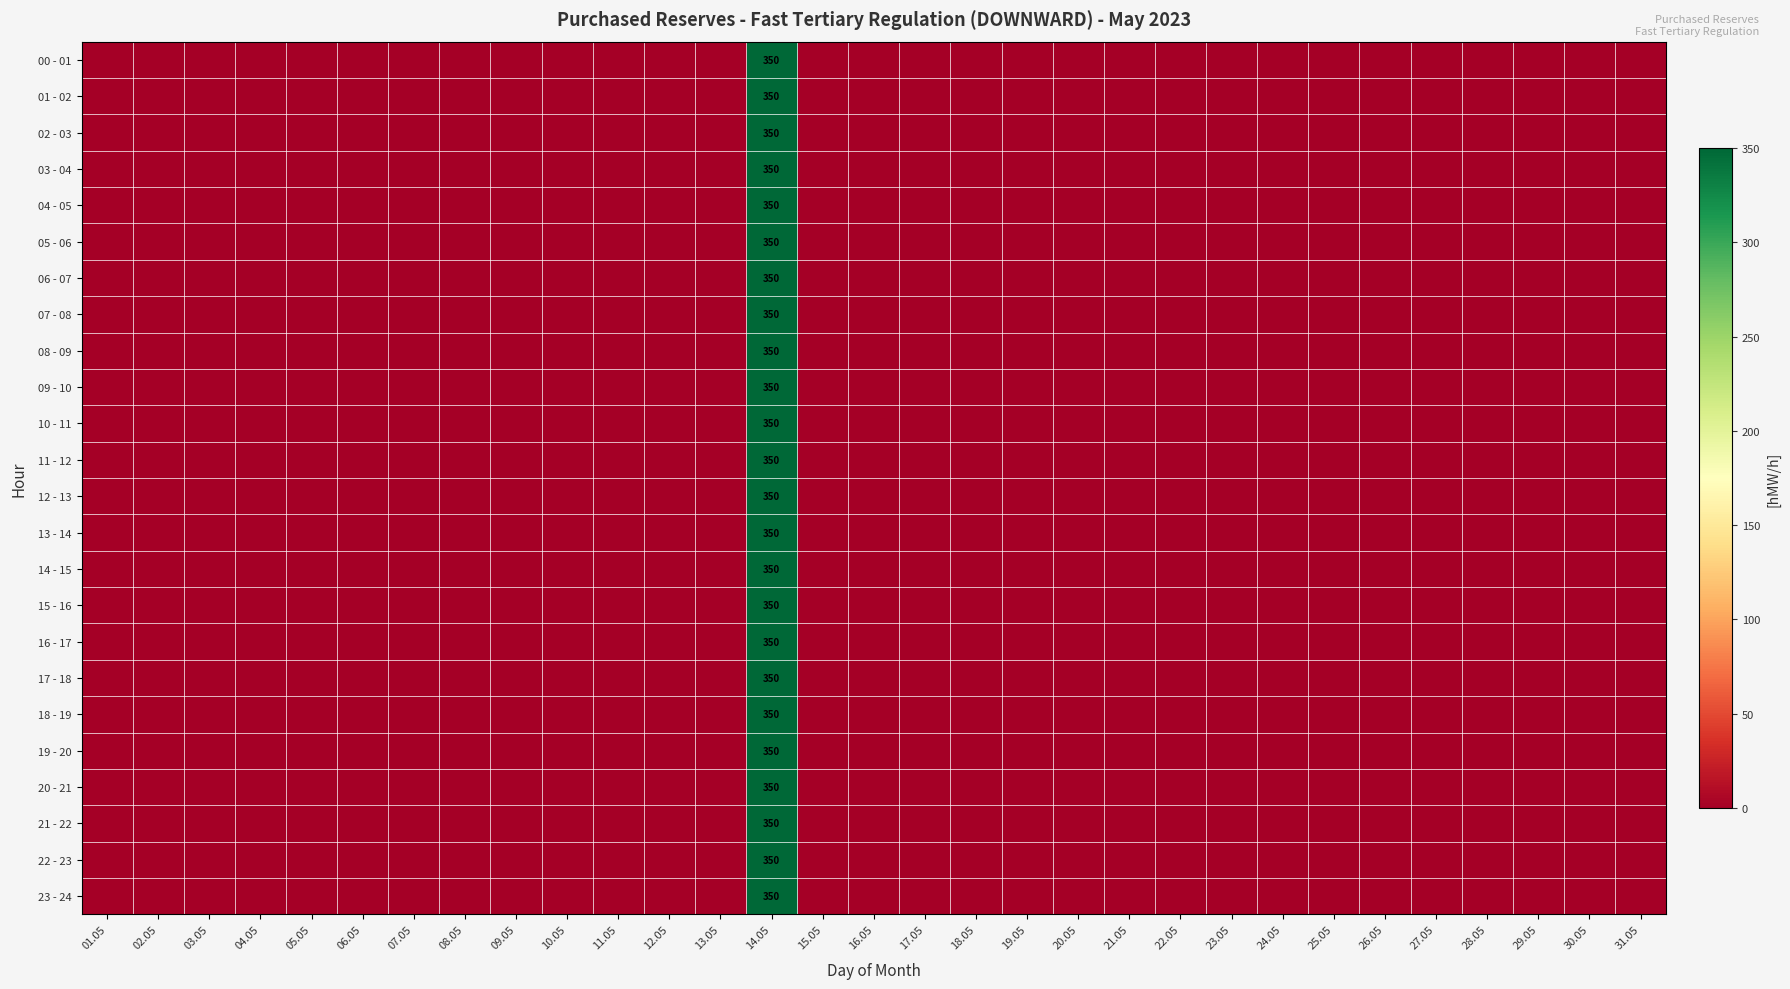

Which has a higher value, 04.05 or 27.05?

04.05